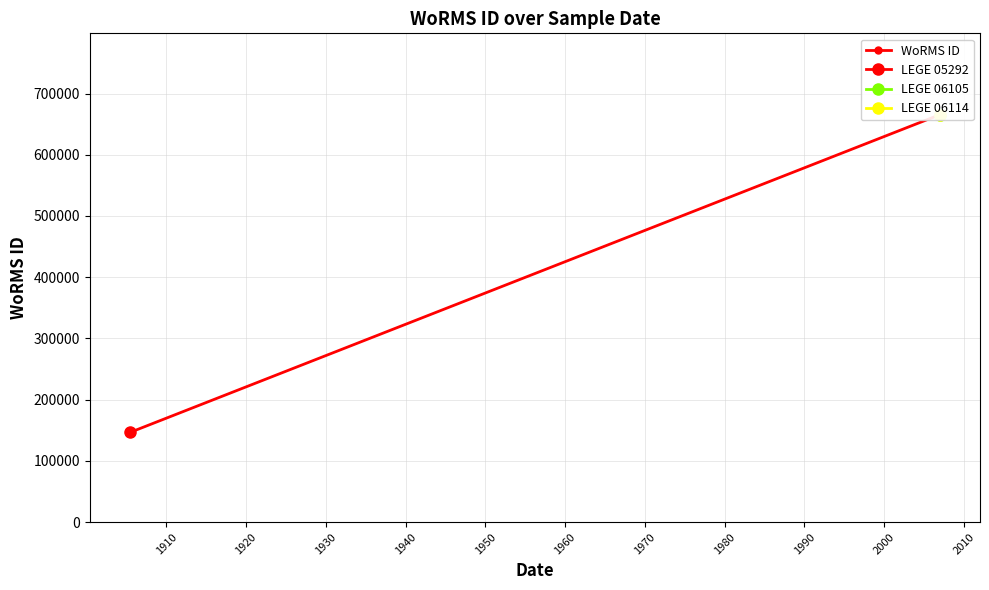

Reading left to right, list all the values displayed in this chart.

146690	665240	665240